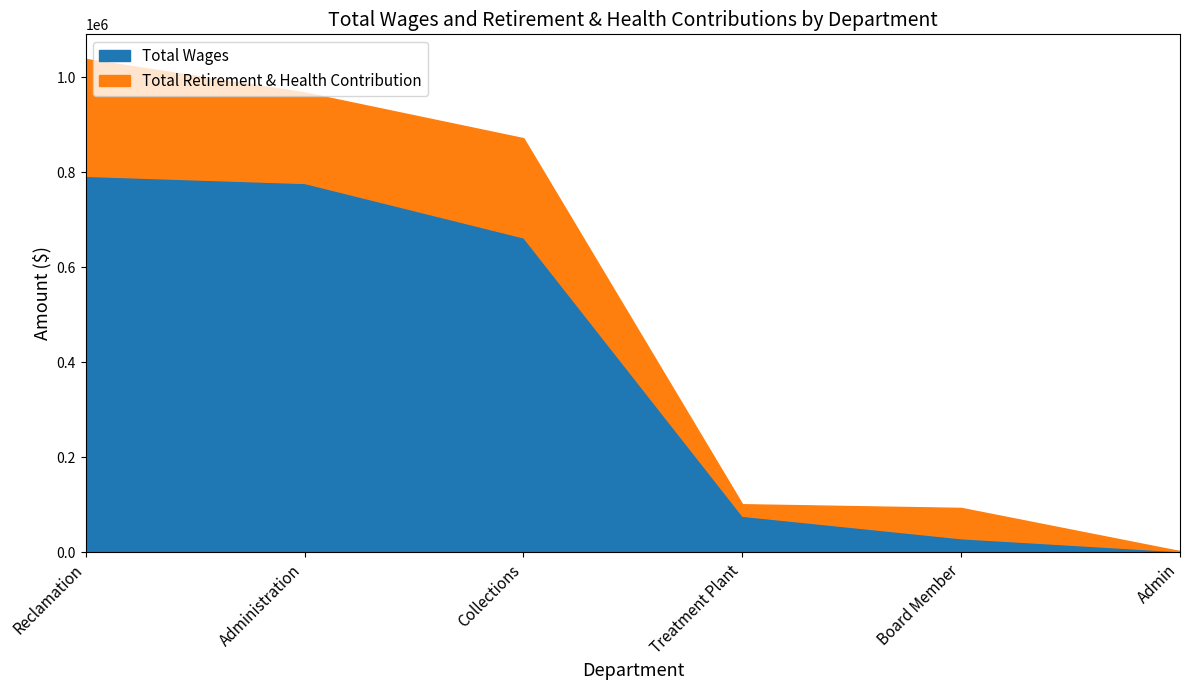

List the series in order of their overall mean, highest first.

Total Wages, Total Retirement & Health Contribution